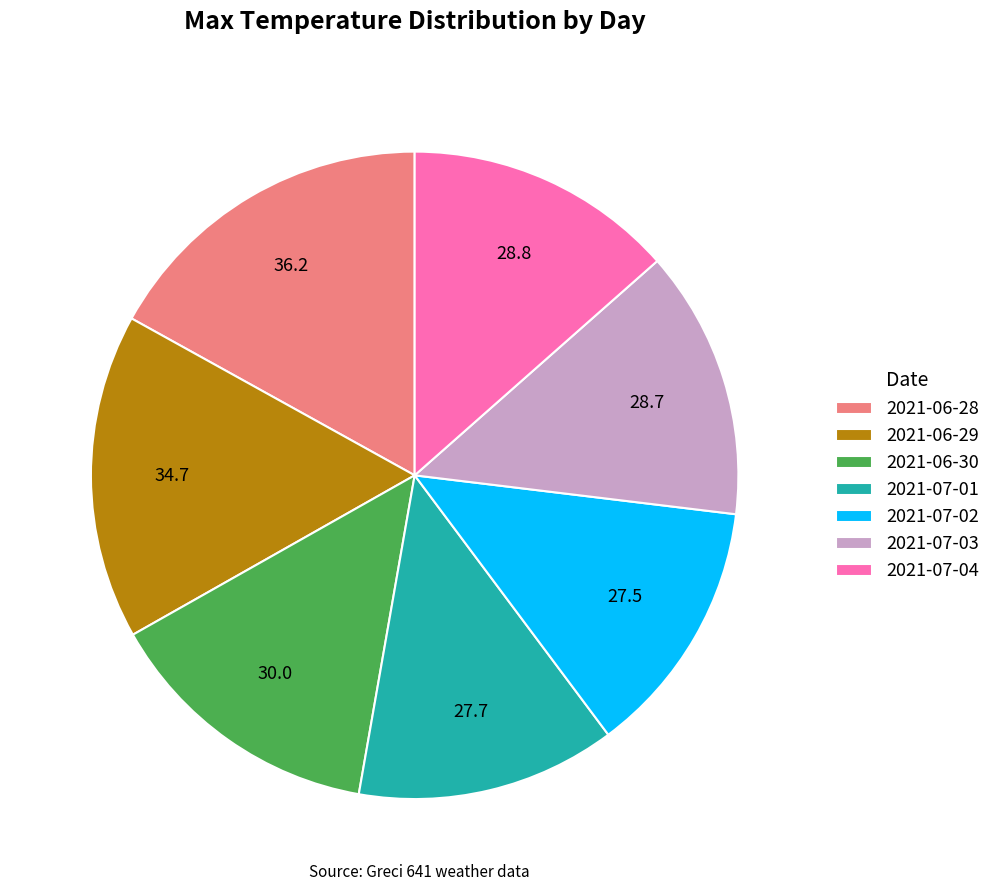

Which category has the biggest portion of the pie?

2021-06-28